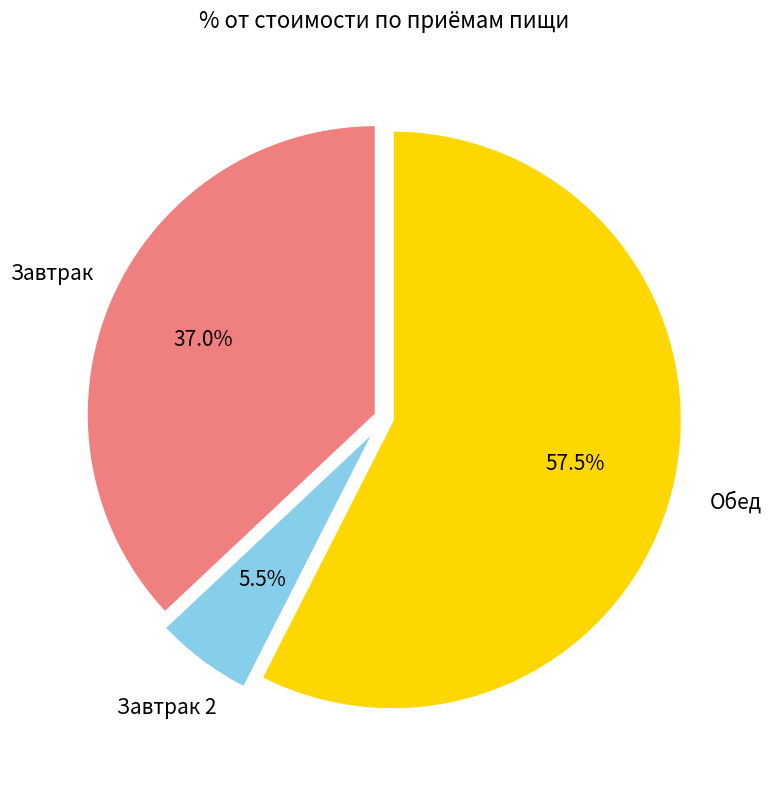

Rank the categories by value from highest to lowest.

Обед, Завтрак, Завтрак 2